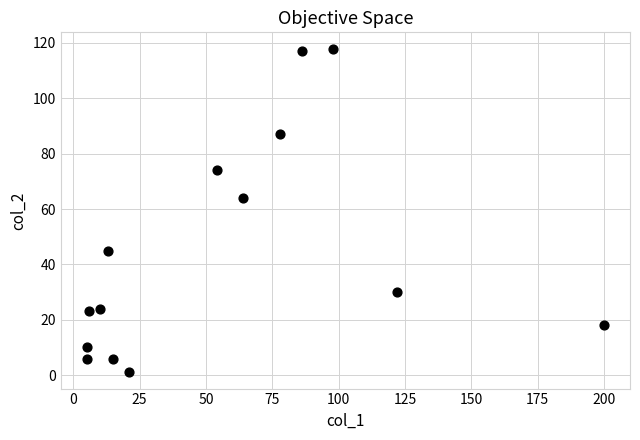

What Y value in the scatter plot is closest to 59?

64